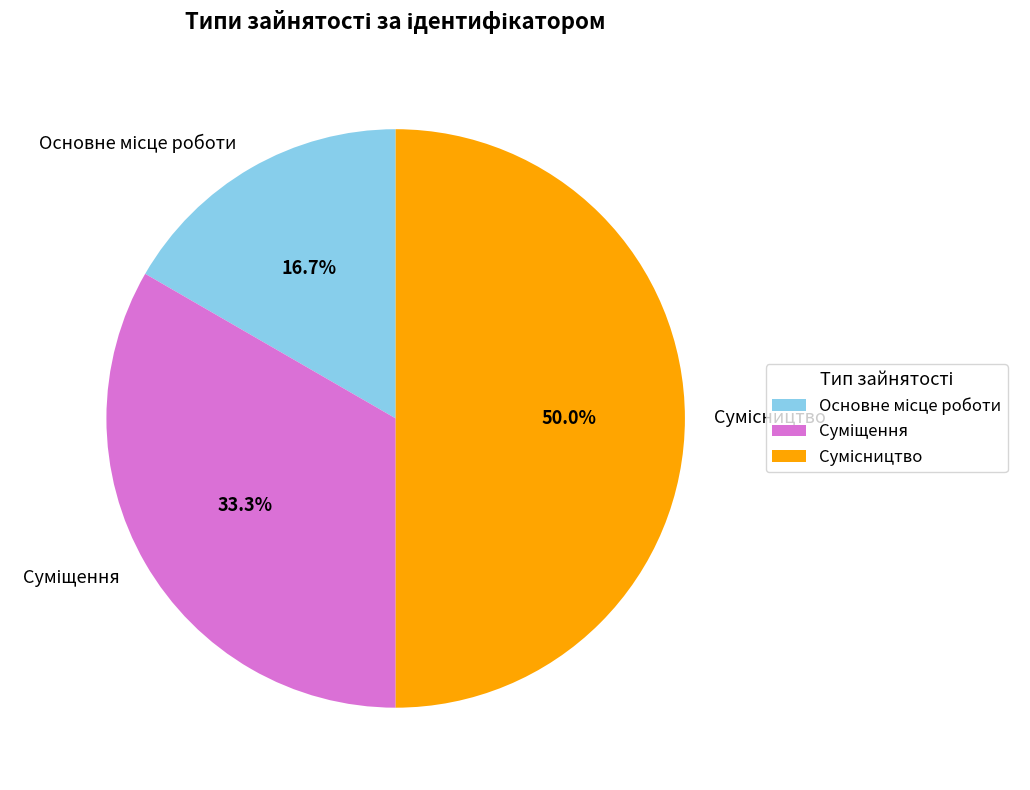

What is the ratio of the value at Суміщення to the value at Сумісництво?

0.7